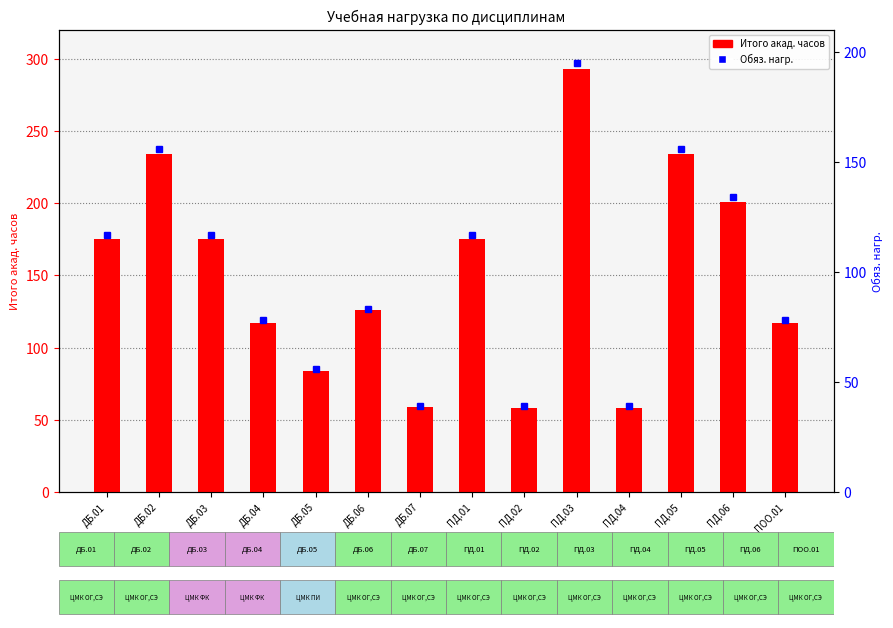

Read the Обяз. нагр. value at ПД.04.

39